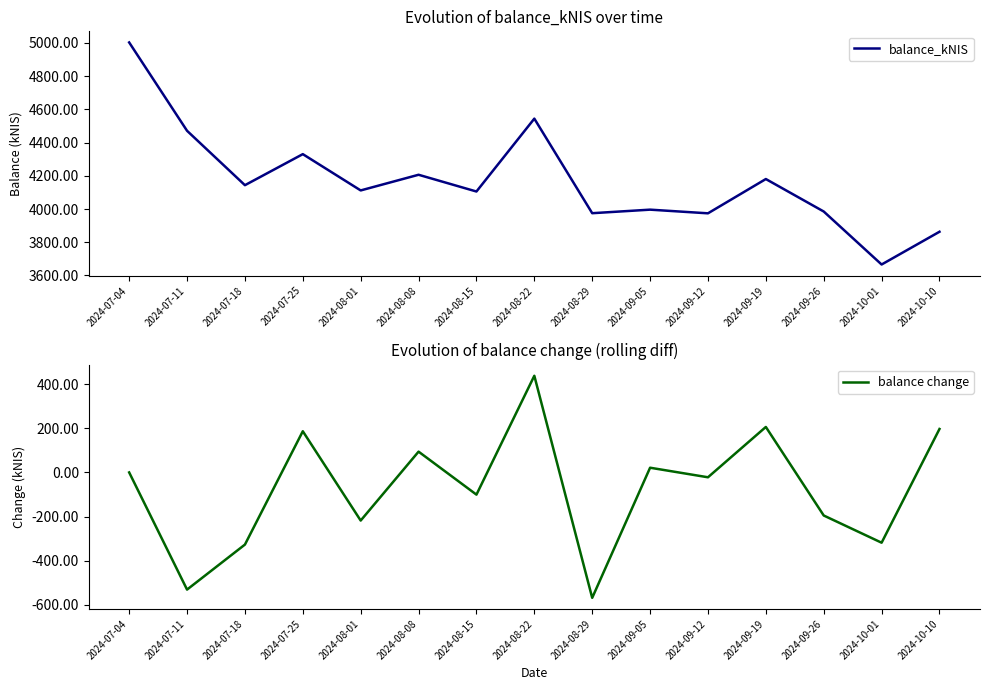

What are all the series names shown in the legend?

balance_kNIS, balance change